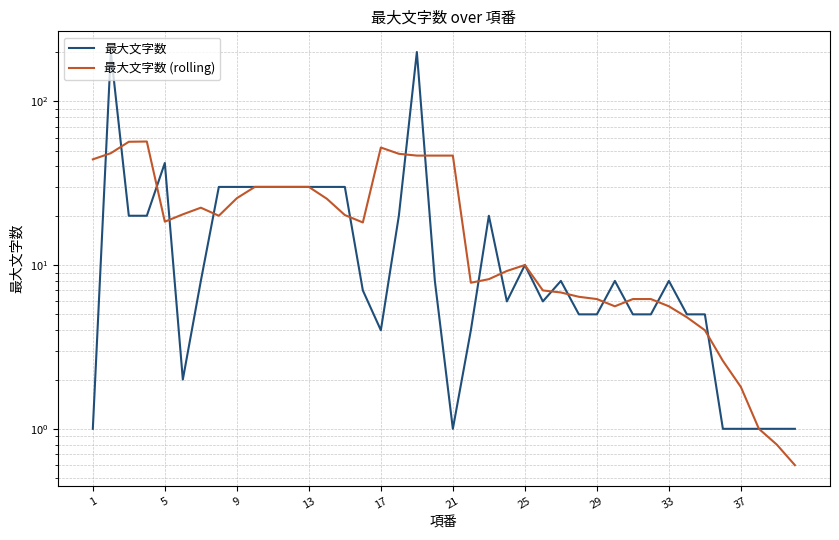

True or false: 最大文字数 has more than 2 interior local peaks.

True